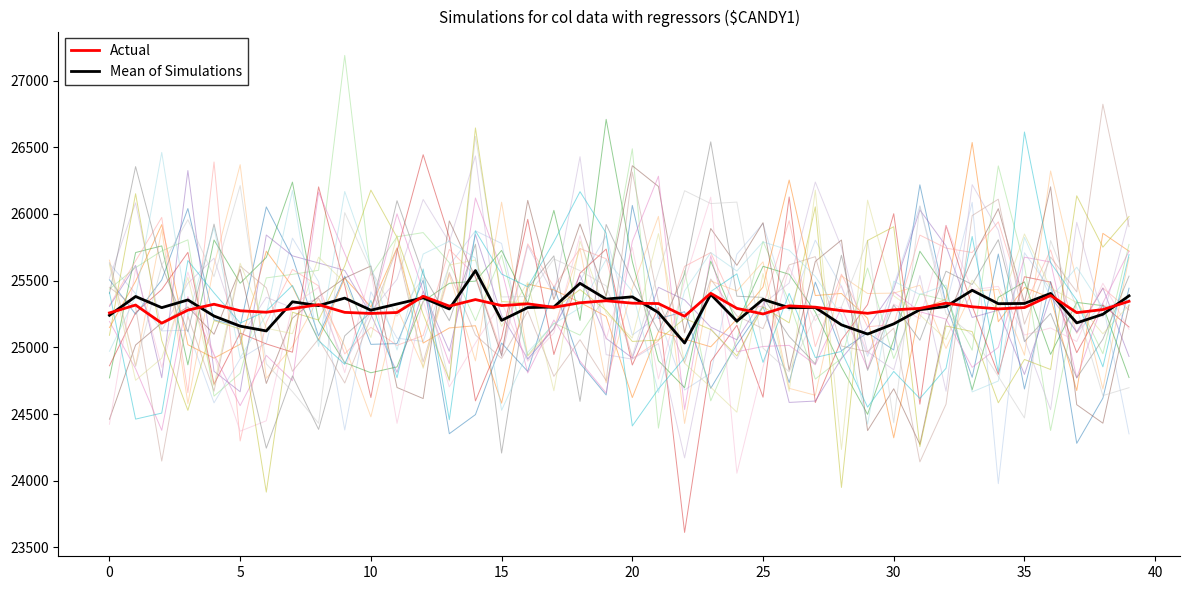

What is the difference between the maximum and second lowest values in the Actual series?

172.0